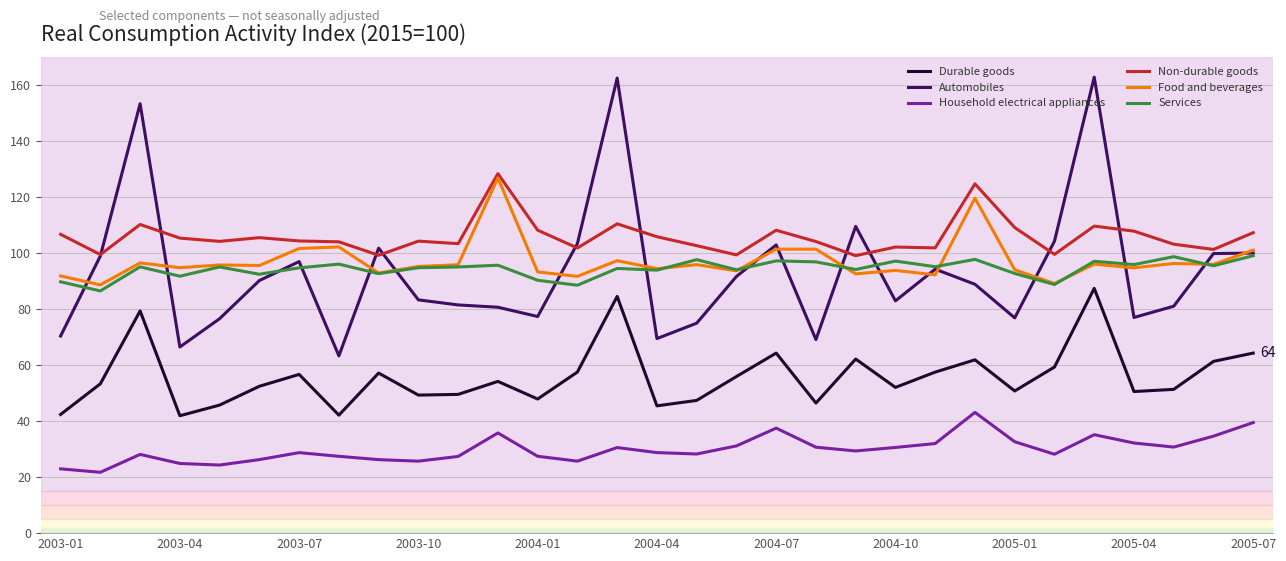

Which series has the largest total across all categories?

Non-durable goods